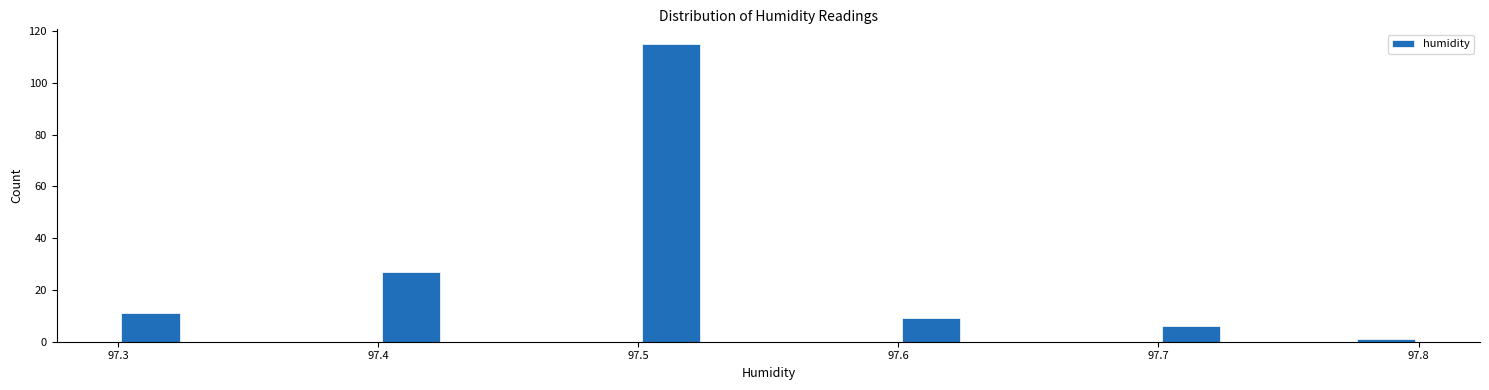

Around what value on the x-axis is the tallest bar? Give the approximate position of its centre, as read against the axis.

97.51